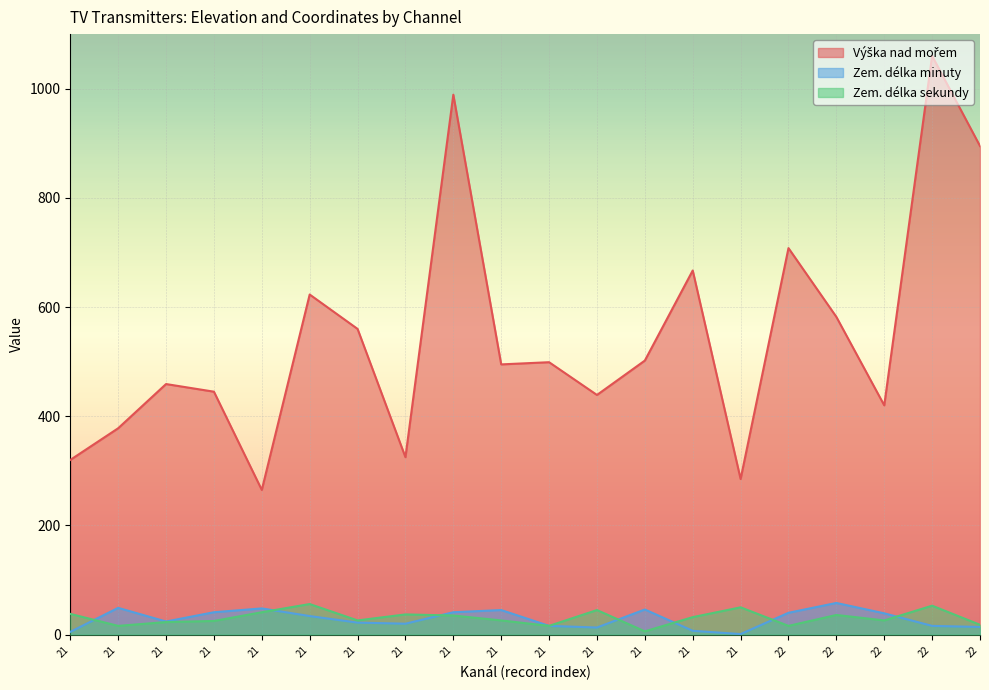

What is the value of the Výška nad mořem point at the 4th from the left?

320